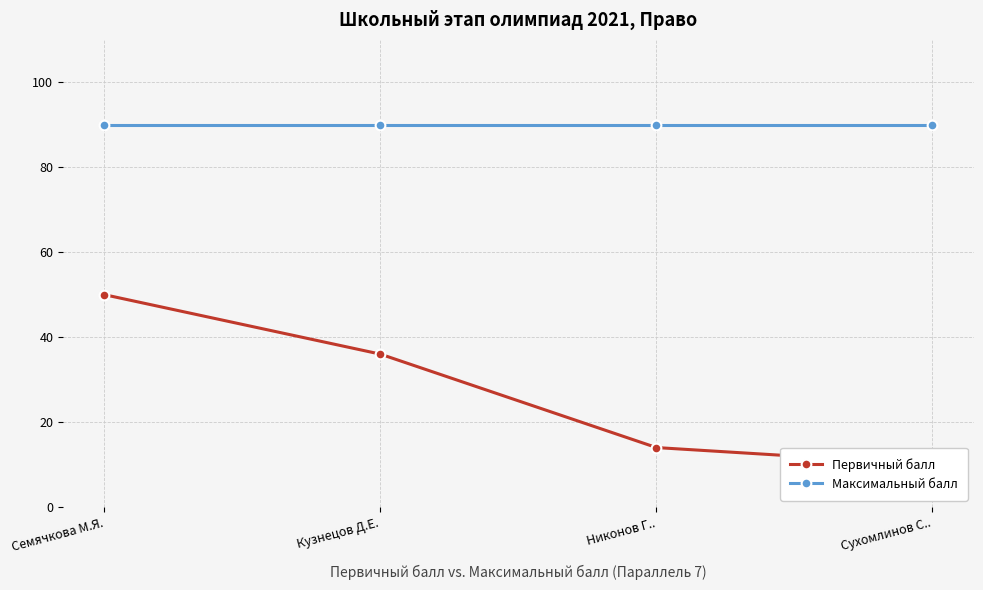

Which has a higher value, Сухомлинов С.. or Никонов Г..?

Никонов Г..